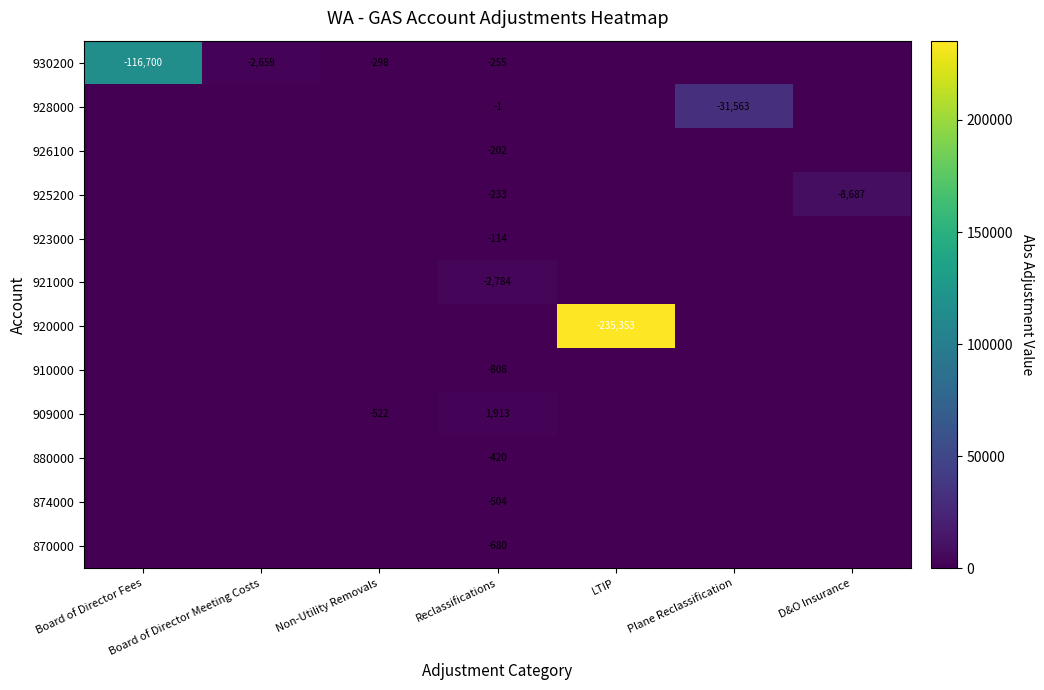

The value of 880000 at Reclassifications is -420. True or false?

True